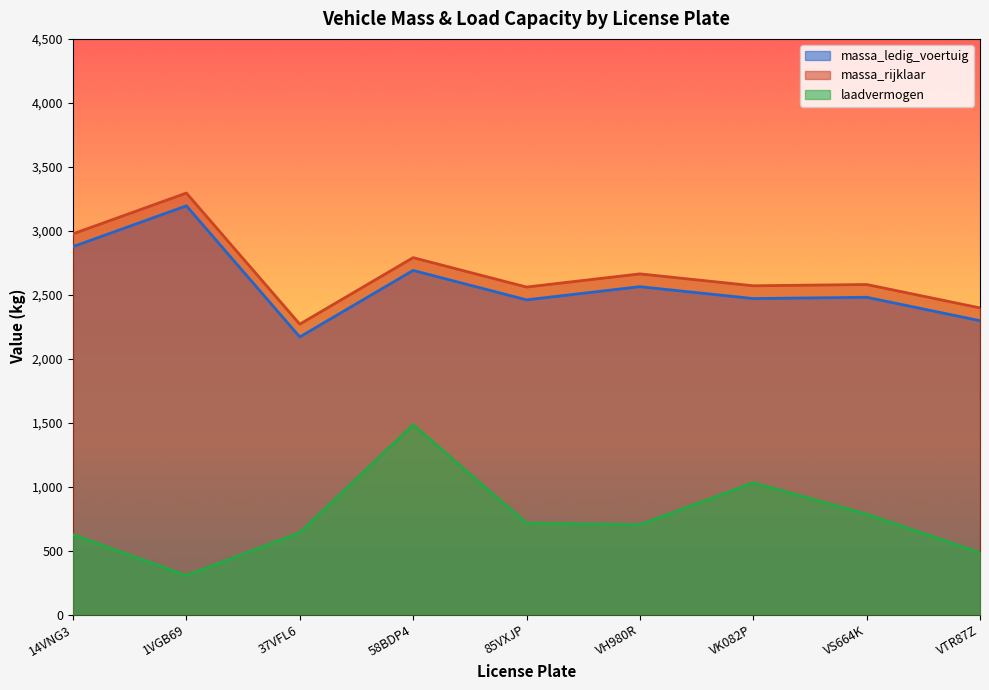

What is the total value across all series at VS664K?

5845